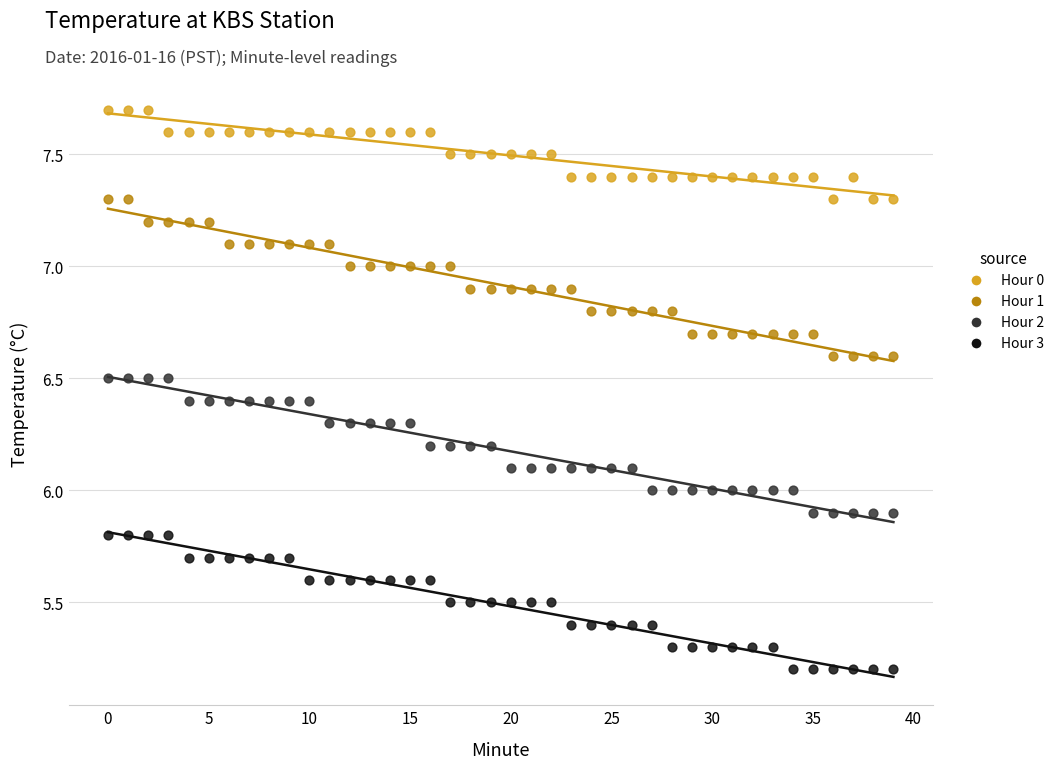

Across all data points, what is the range of Y values (max minus min)?

2.5